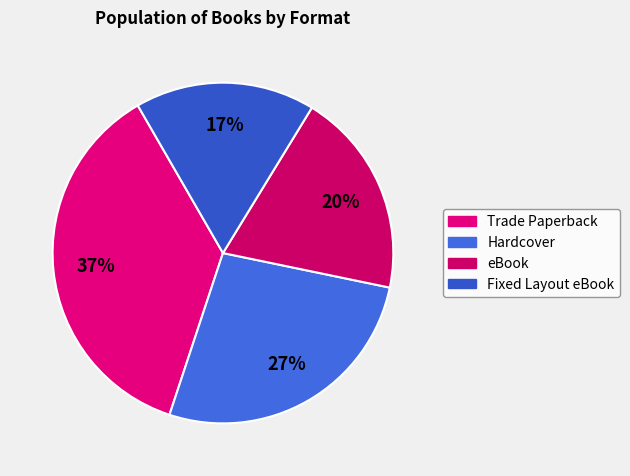

Does eBook account for over 50% of the chart?

No